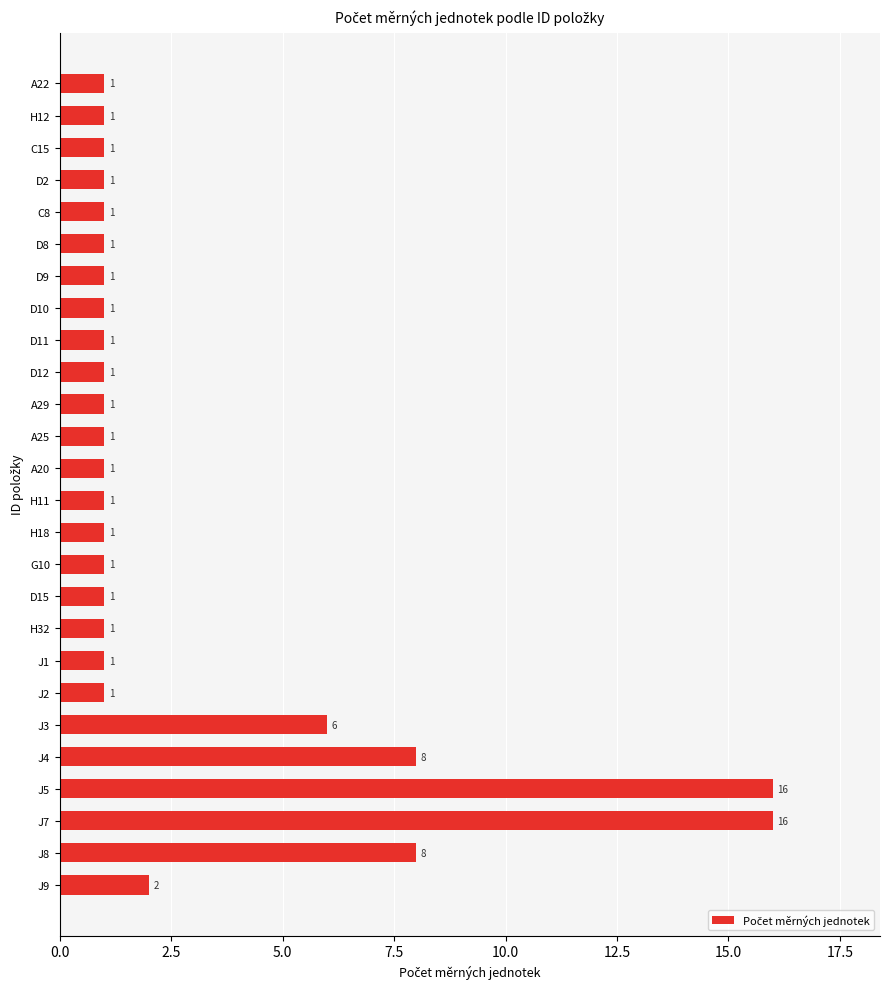

What is the maximum value shown in the chart?

16